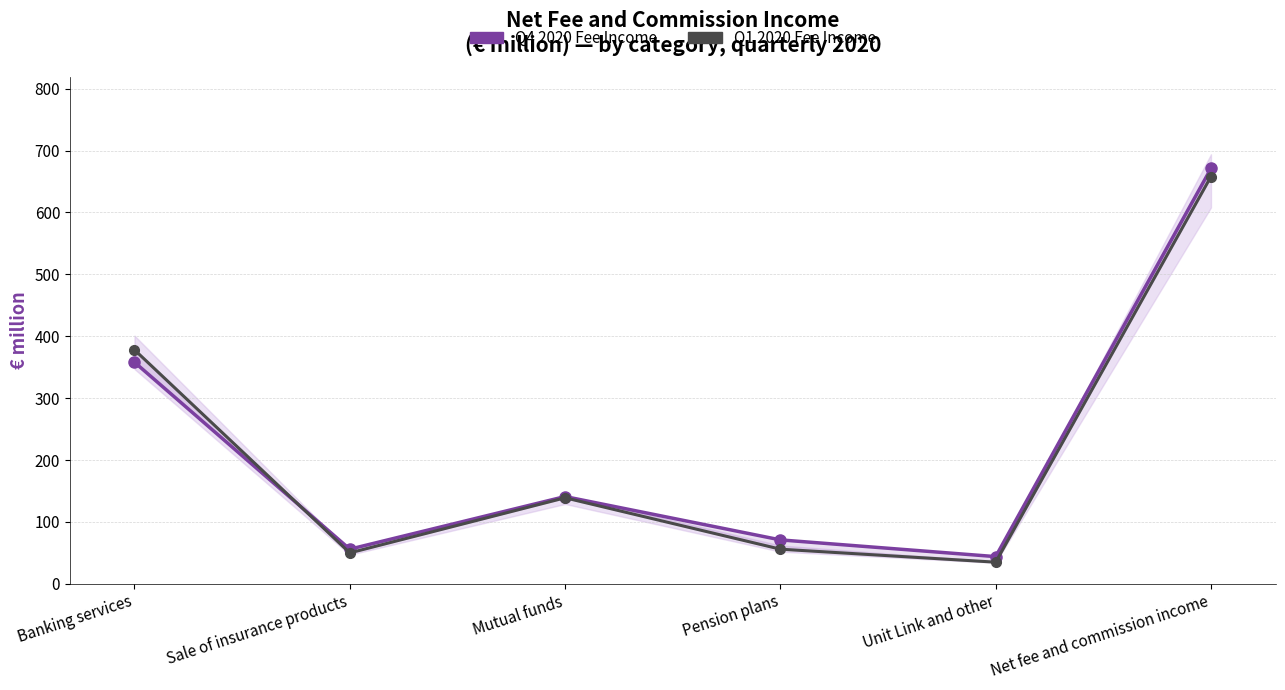

Which category has the lowest value across all series?

Unit Link and other